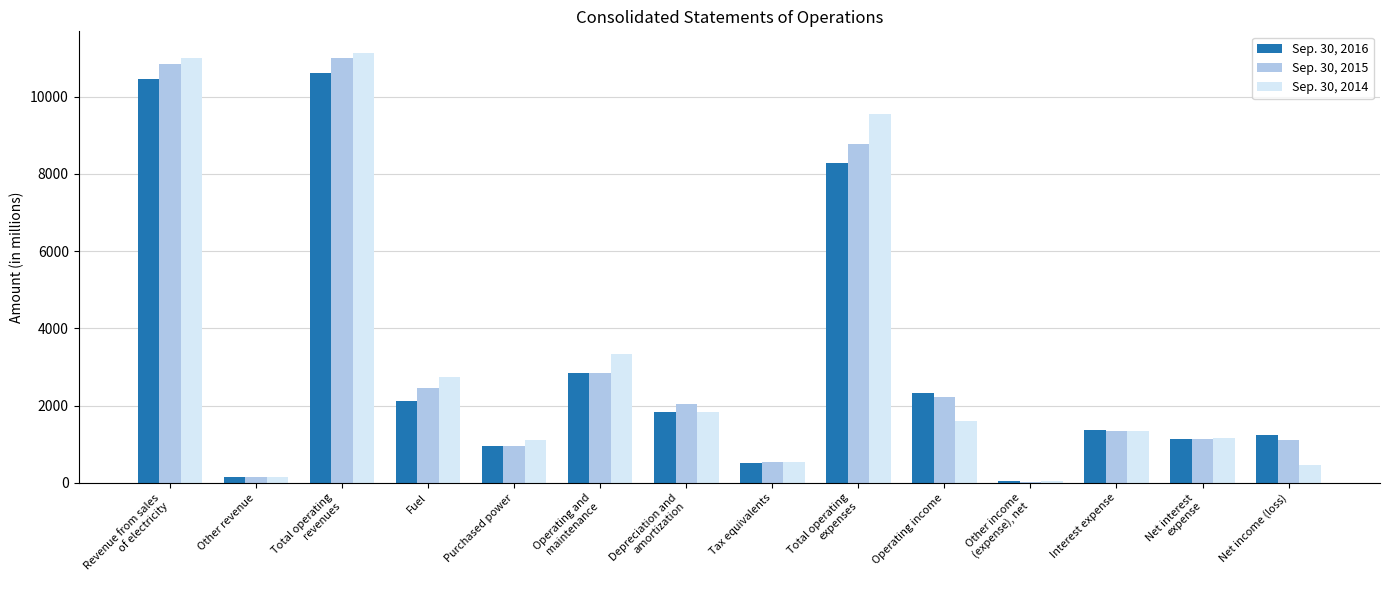

What is the sum of the Sep. 30, 2014 values at Operating and
maintenance and Operating income?

4930